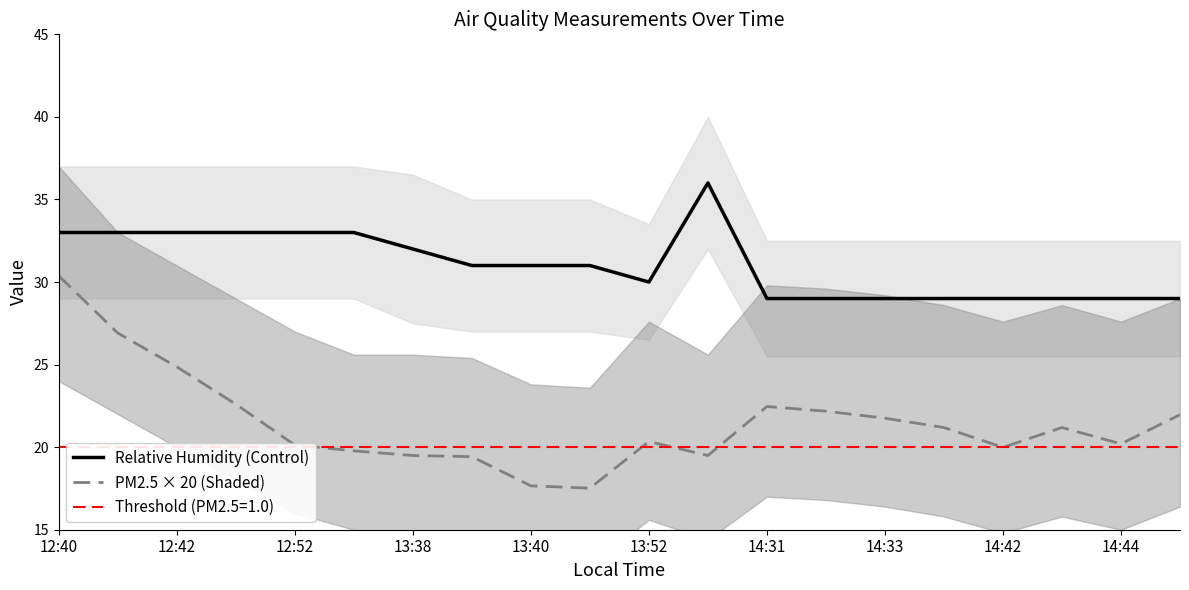

The value of PM2.5 × 20 (Shaded) at 14:42 is 20.0. True or false?

True